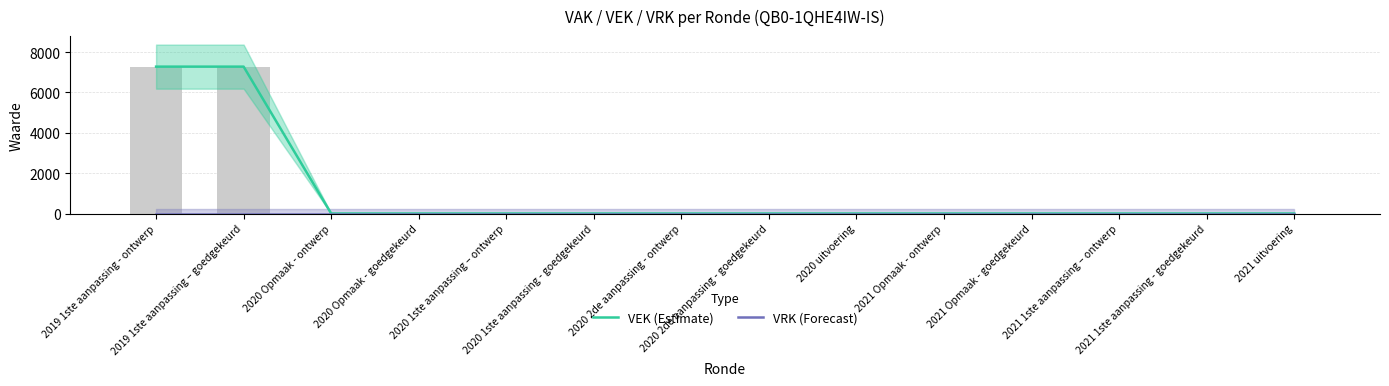

Is the value of VRK (Forecast) at 2021 1ste aanpassing – ontwerp greater than the value of VEK (Estimate) at 2021 1ste aanpassing - goedgekeurd?

No